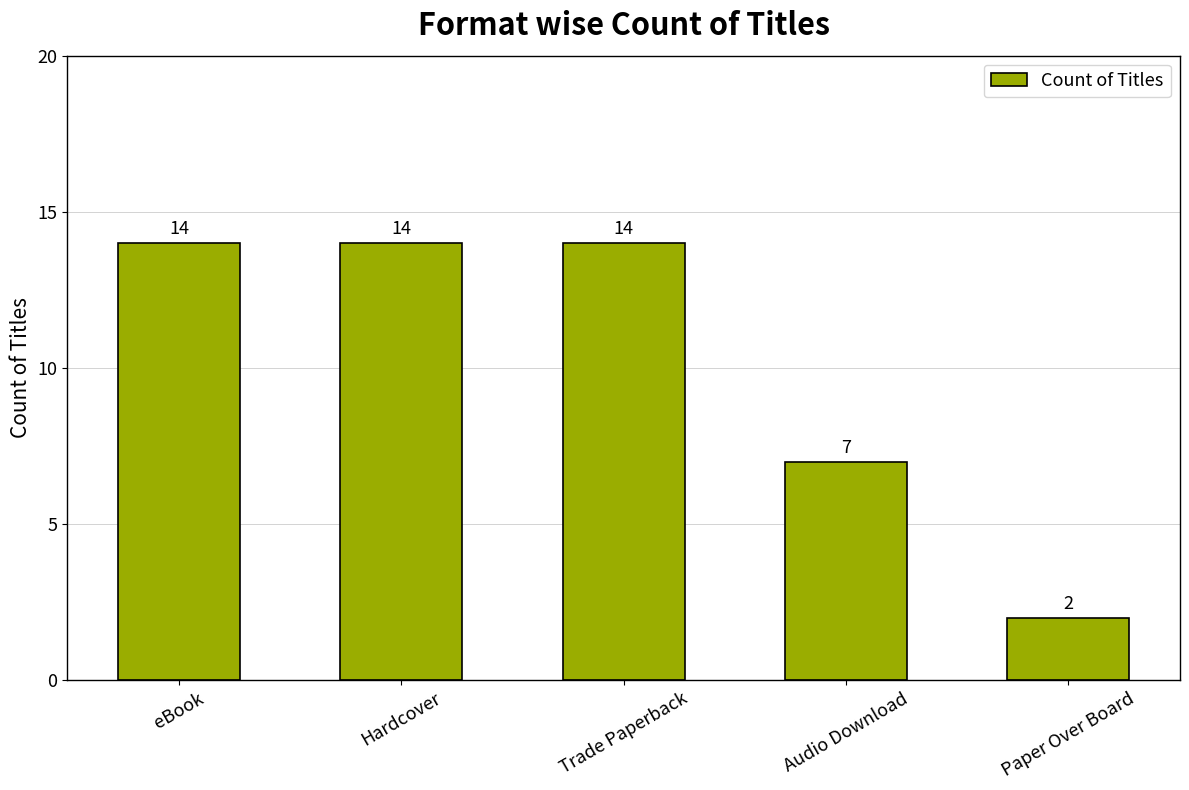

What is the maximum value shown in the chart?

14